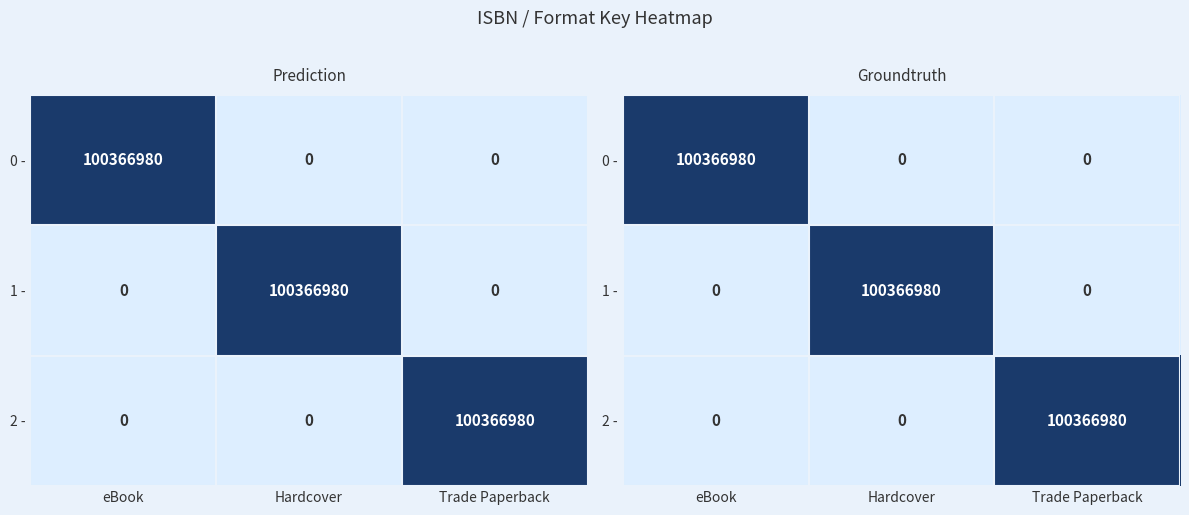

Is it true that 0 - equals 2 at eBook?

False